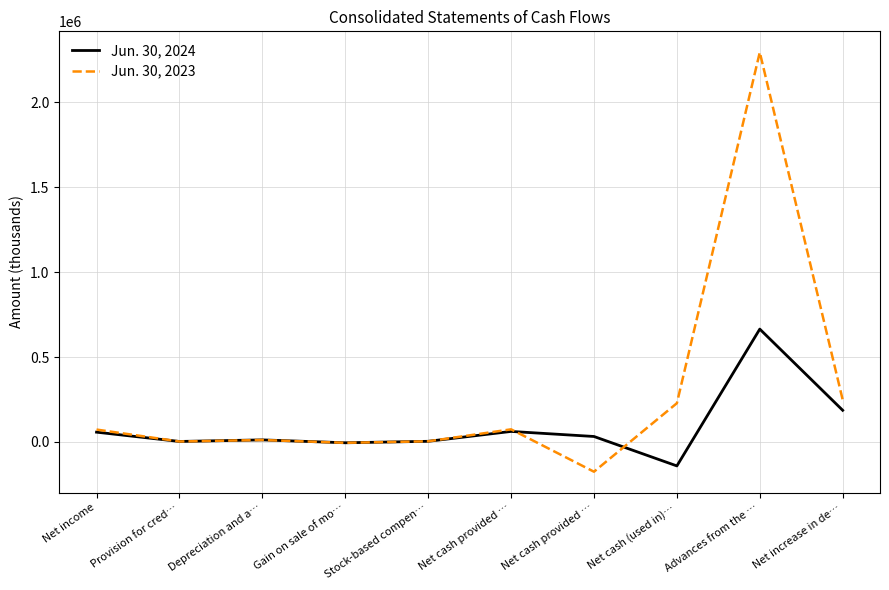

Reading left to right, transcribe all the data shown in this chart.

Jun. 30, 2024: Net income=57526	Provision for cred…=2776	Depreciation and a…=12023	Gain on sale of mo…=-5007	Stock-based compen…=3665	Net cash provided …=61875	Net cash provided …=32078	Net cash (used in)…=-141286	Advances from the …=664610	Net increase in de…=186329
Jun. 30, 2023: Net income=72840	Provision for cred…=2600	Depreciation and a…=11377	Gain on sale of mo…=-5217	Stock-based compen…=3646	Net cash provided …=74196	Net cash provided …=-175435	Net cash (used in)…=228052	Advances from the …=2295000	Net increase in de…=247861